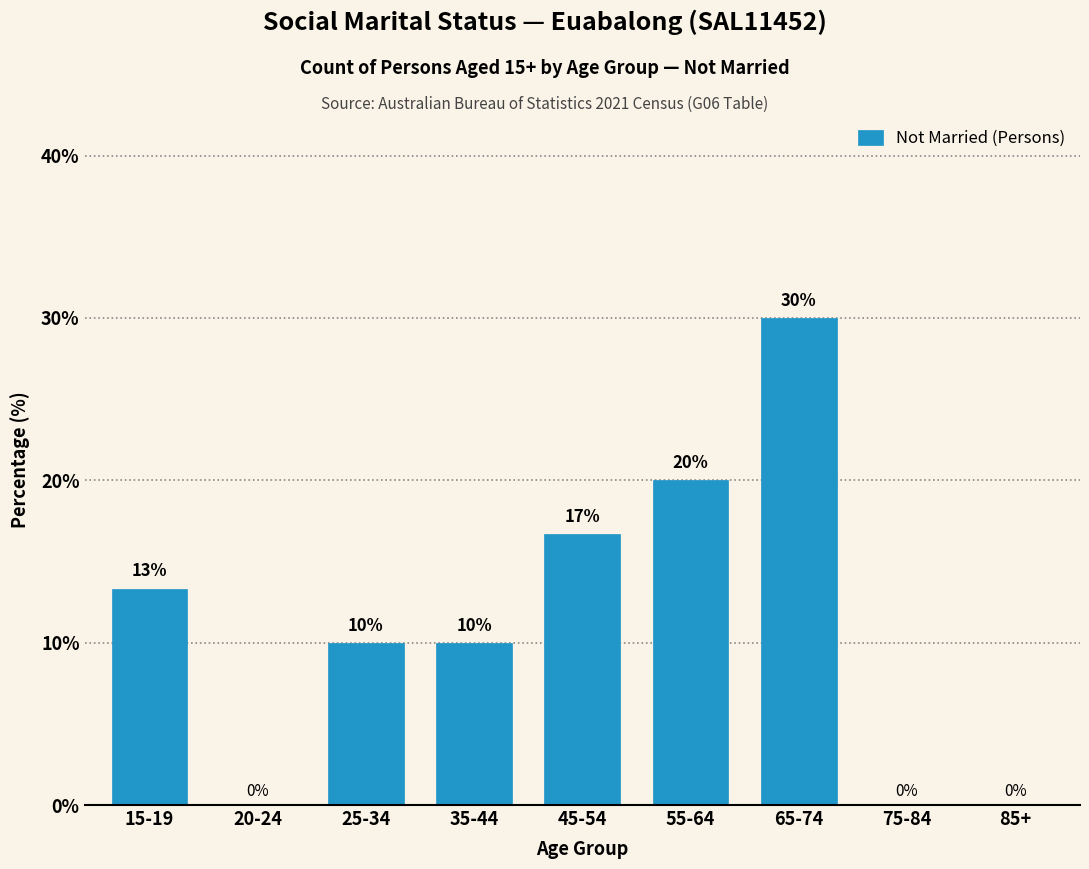

What is the sum of the values at 20-24 and 35-44?

10.0